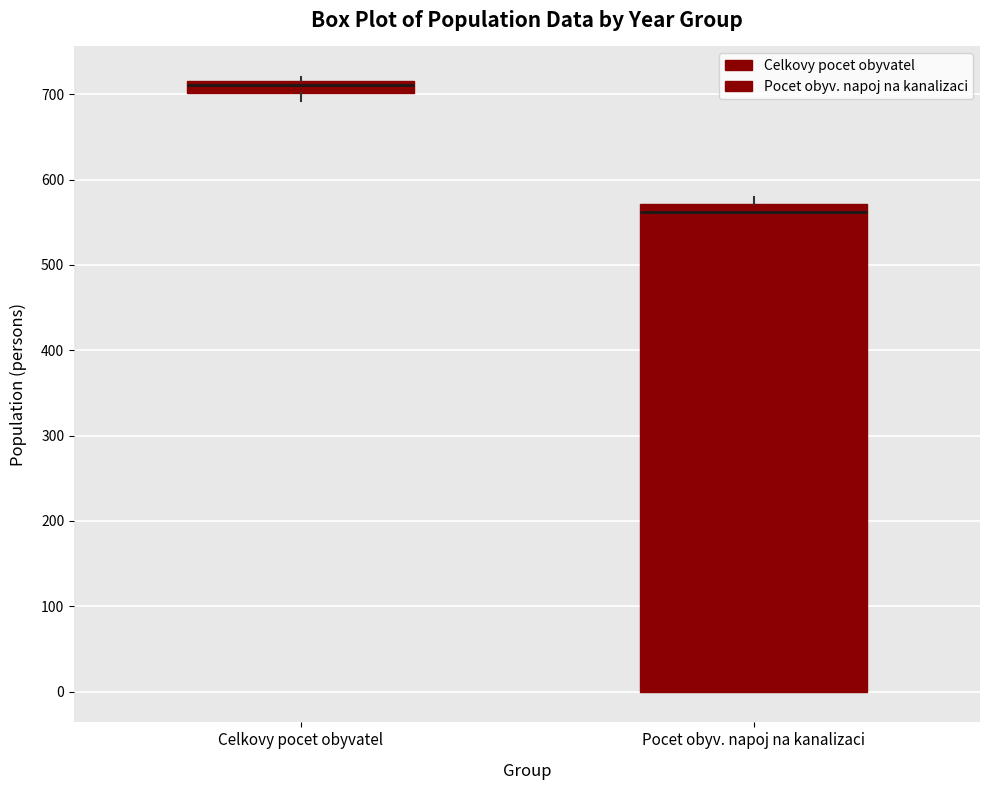

Where does the median line of the box for Celkovy pocet obyvatel sit on the y-axis? The values are not printed on the chart, so give them approximately, as read against the axis.

710